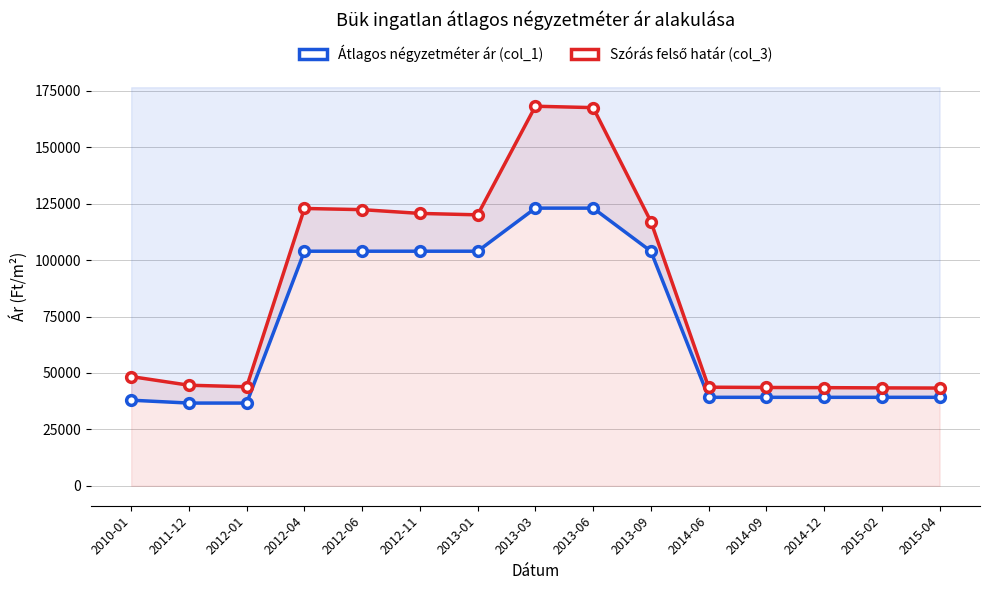

Which series has the largest total across all categories?

Szórás felső határ (col_3)